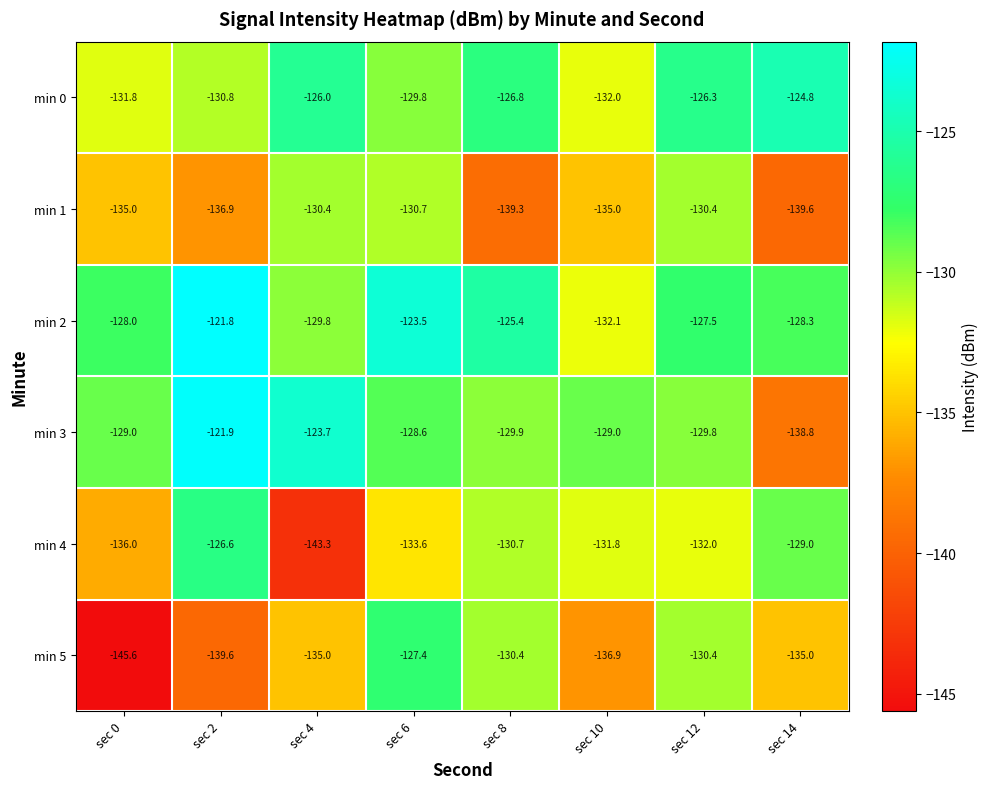

How many values in the min 2 series are below -127?

5